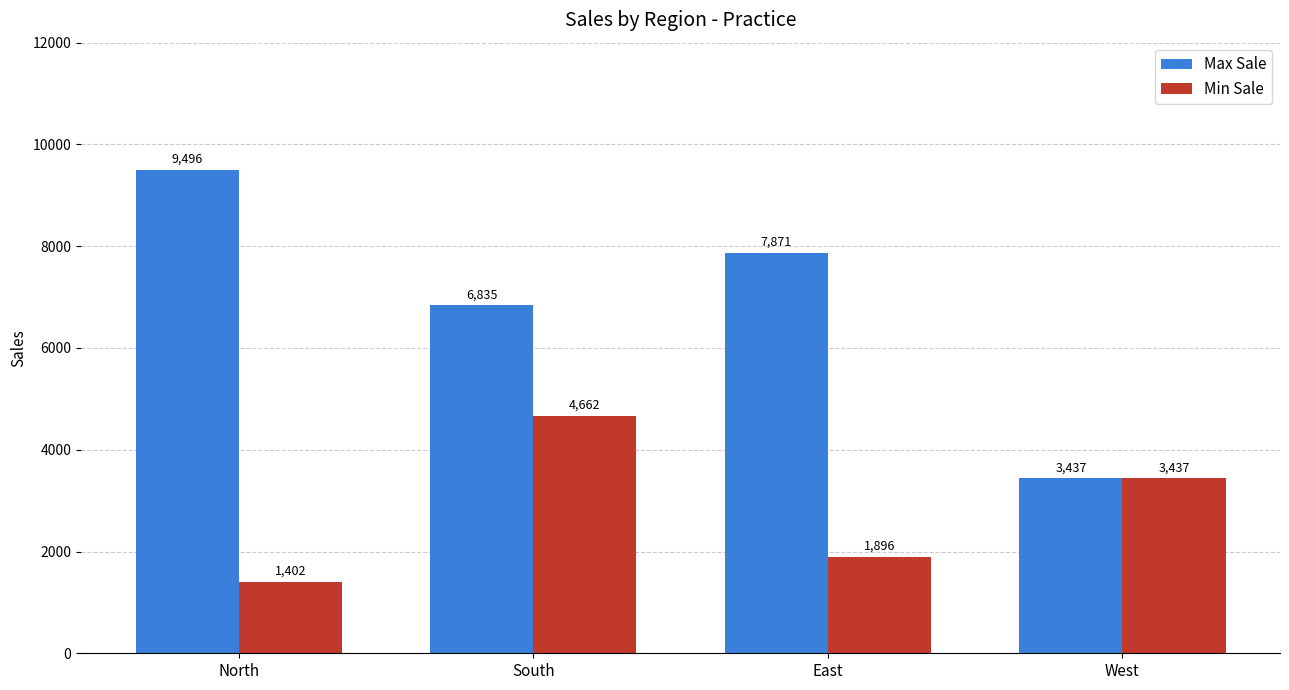

Are the bars grouped side by side (vs. stacked)?

Yes